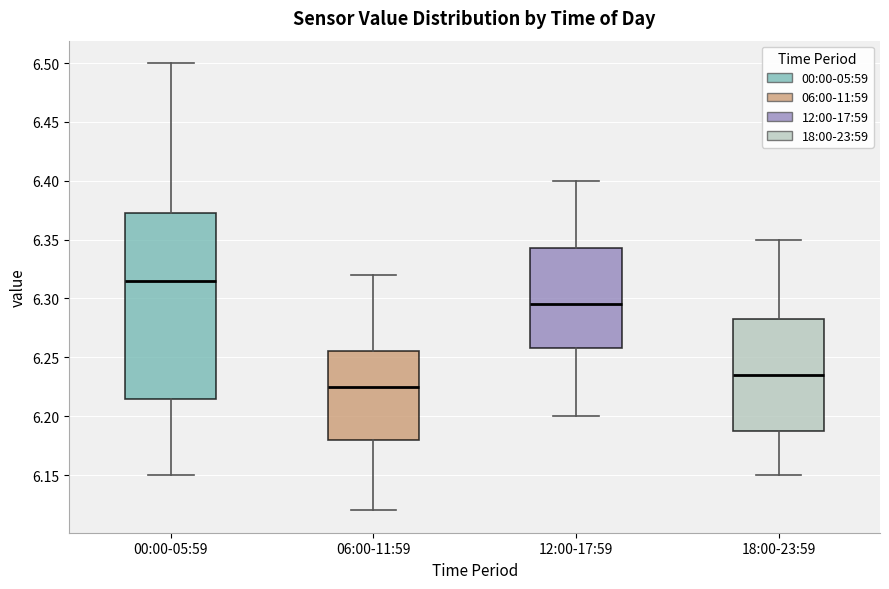

Reading left to right, transcribe this box plot: for each box, give where its median line is, the range the box spans, and where its two whiskers end, as read against the y-axis. The values are not printed on the chart, so give them approximately, as read against the axis.

00:00-05:59: median 6.315, box 6.215 to 6.375, whiskers 6.150 to 6.500
06:00-11:59: median 6.225, box 6.180 to 6.255, whiskers 6.120 to 6.320
12:00-17:59: median 6.295, box 6.260 to 6.345, whiskers 6.200 to 6.400
18:00-23:59: median 6.235, box 6.190 to 6.285, whiskers 6.150 to 6.350